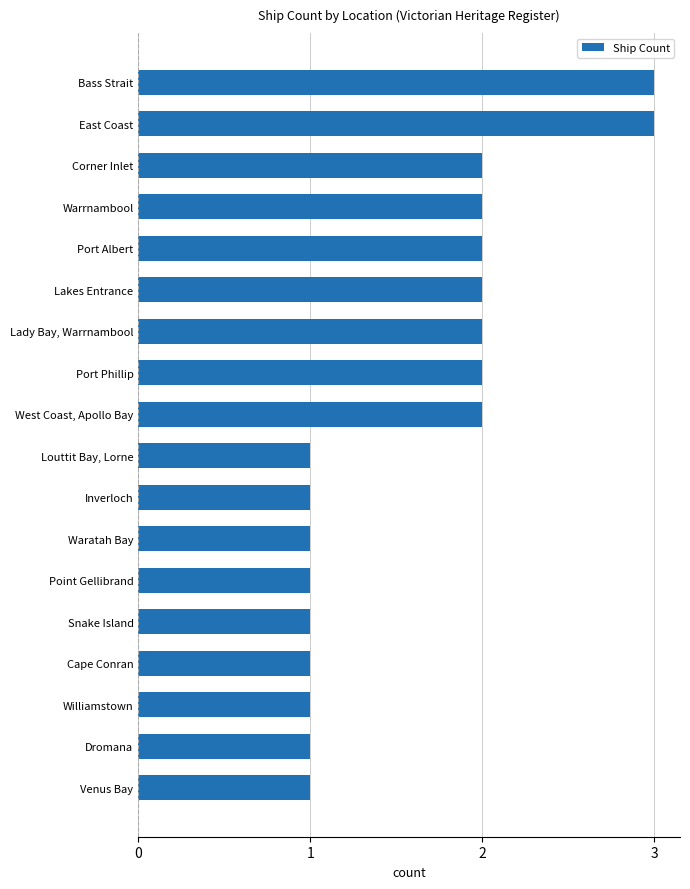

Read the value at Bass Strait.

3